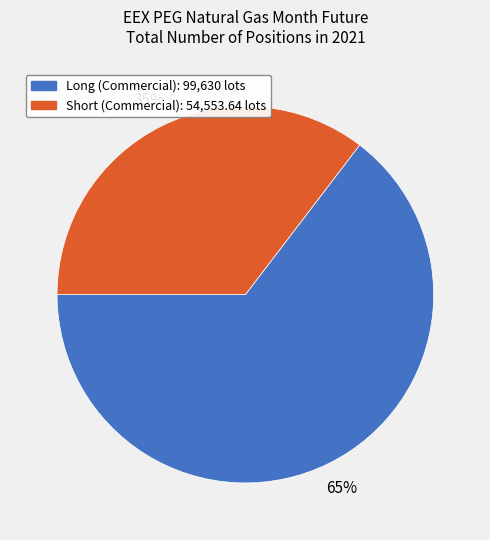

To the nearest percent, what is the average slice percentage?

50%